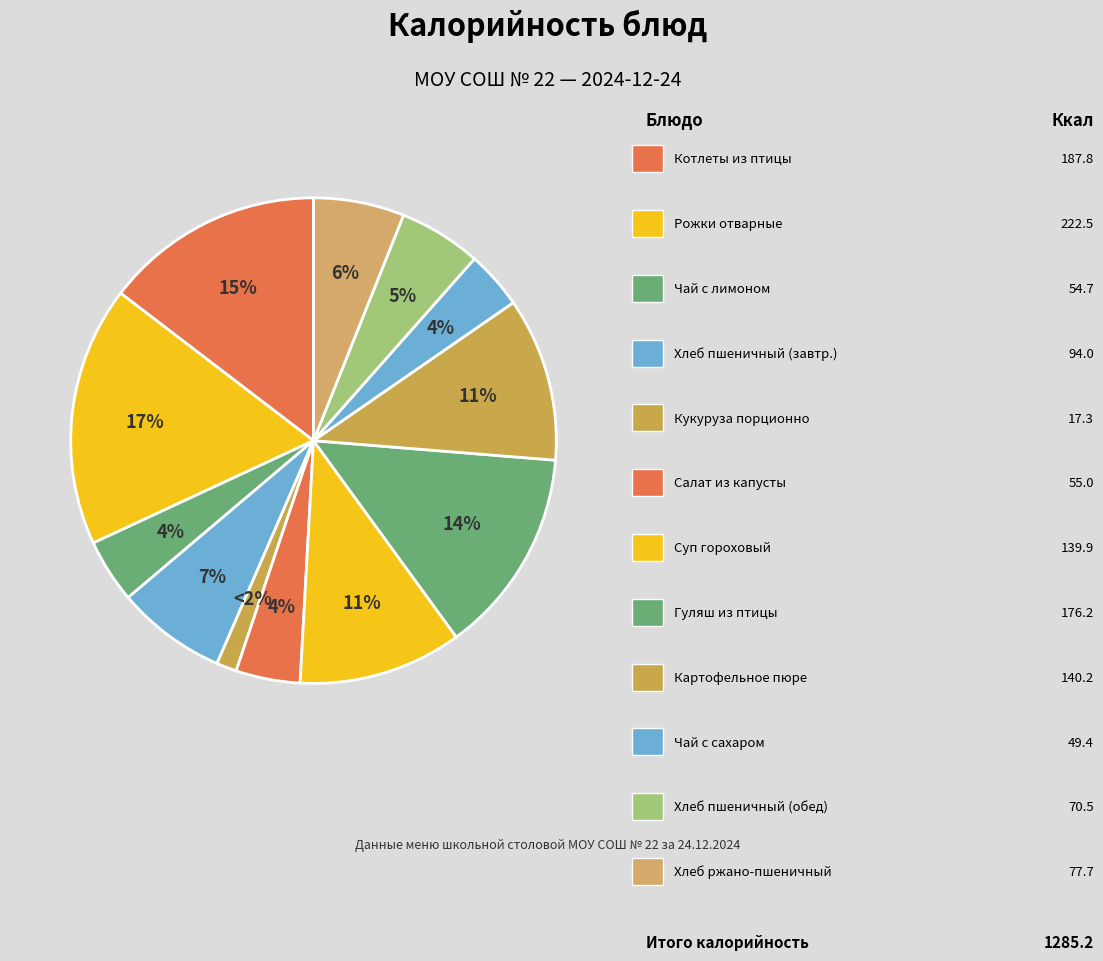

The Хлеб пшеничный (завтрак) slice represents 7% of the pie. True or false?

True